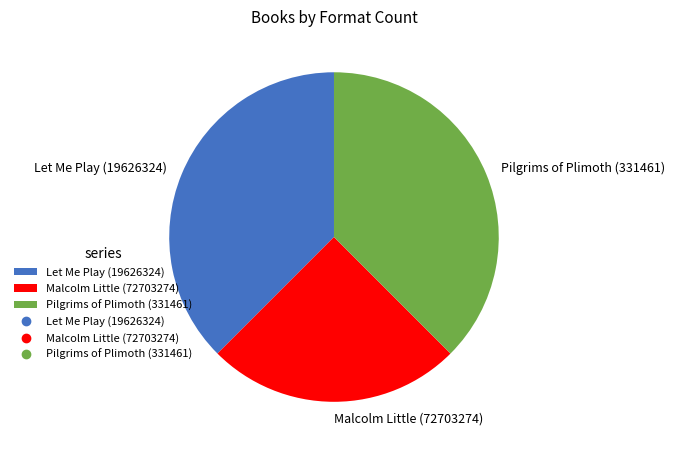

Do Pilgrims of Plimoth (331461) and Let Me Play (19626324) together represent more than half of the pie?

Yes